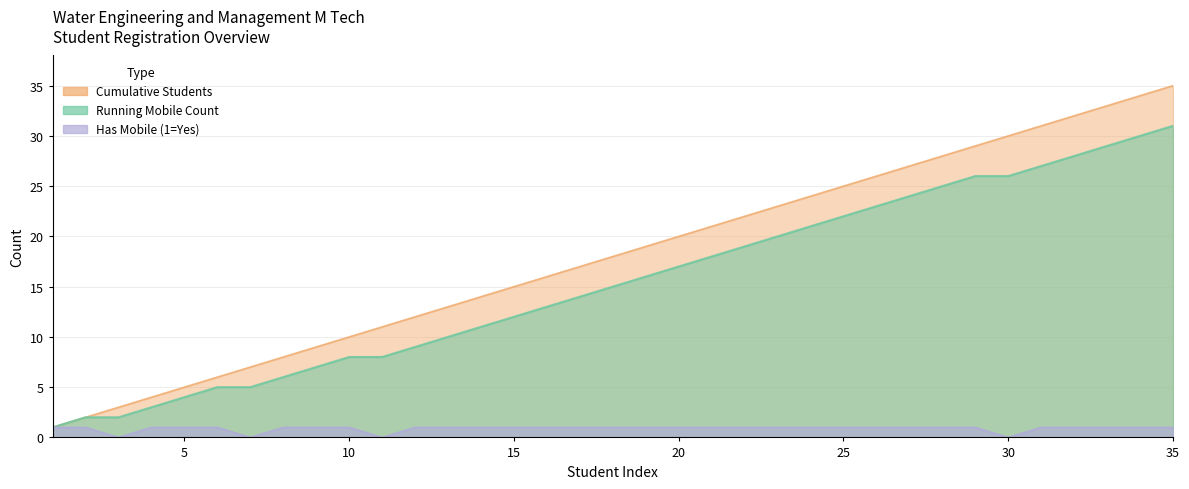

Is the value of Has Mobile at 22 greater than the value of Cumulative Students at 25?

No